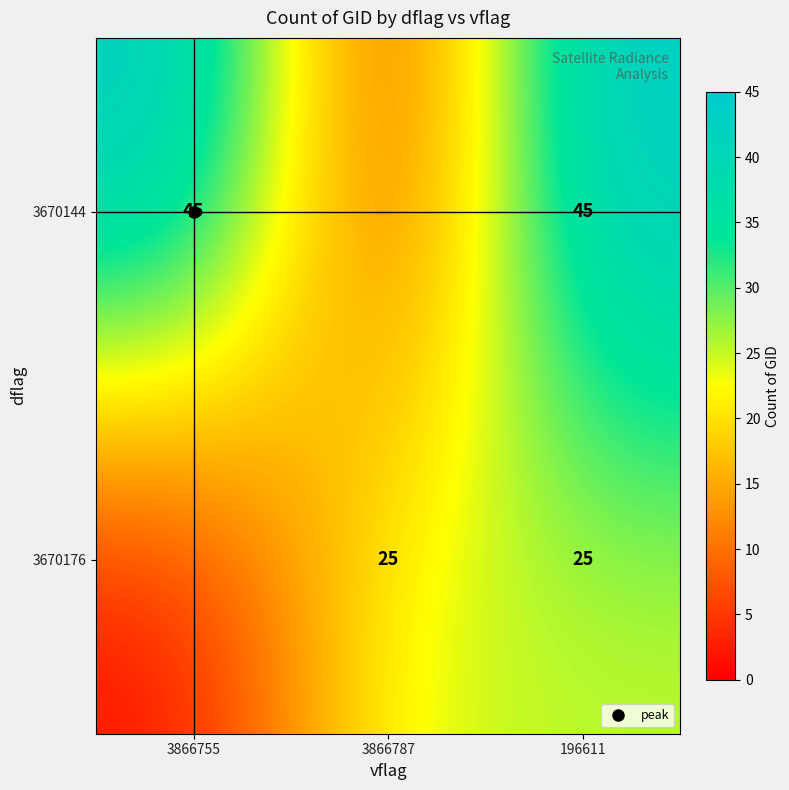

What is the difference between the maximum and minimum values in the 3670144 series?

45